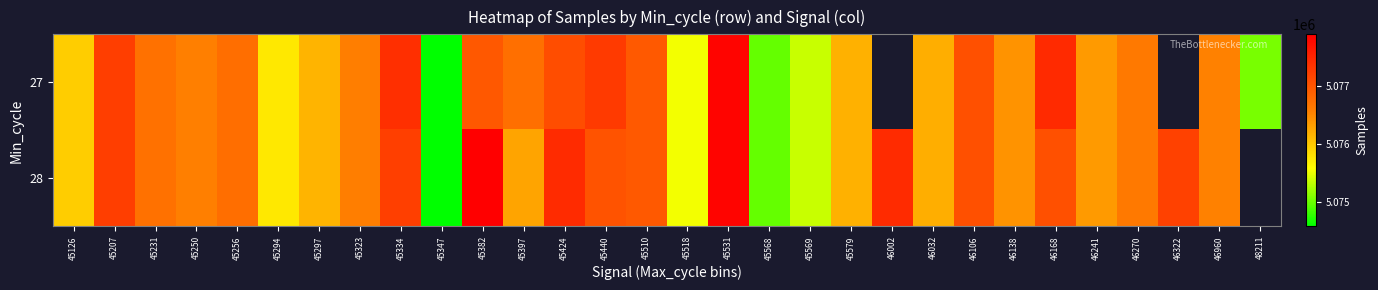

What is the greatest value displayed?

5077887.0